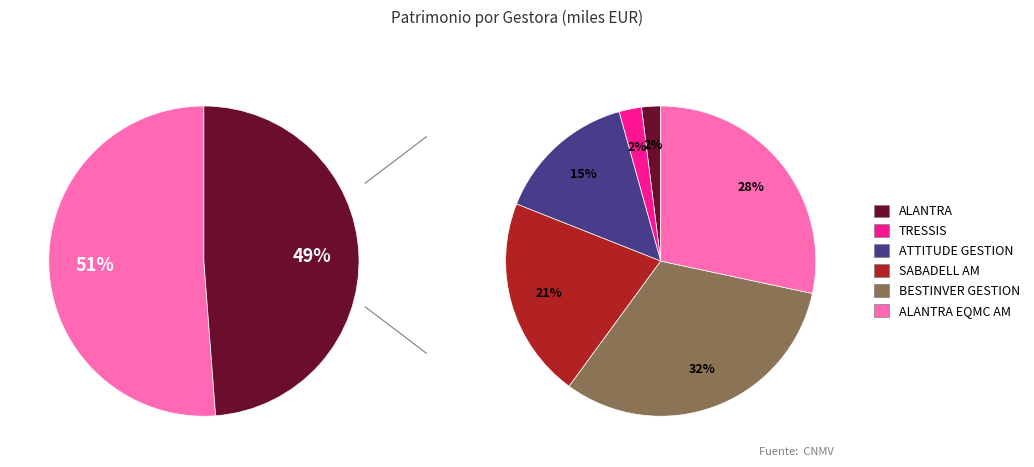

To the nearest percent, what percentage of the pie is SABADELL AM?

10%